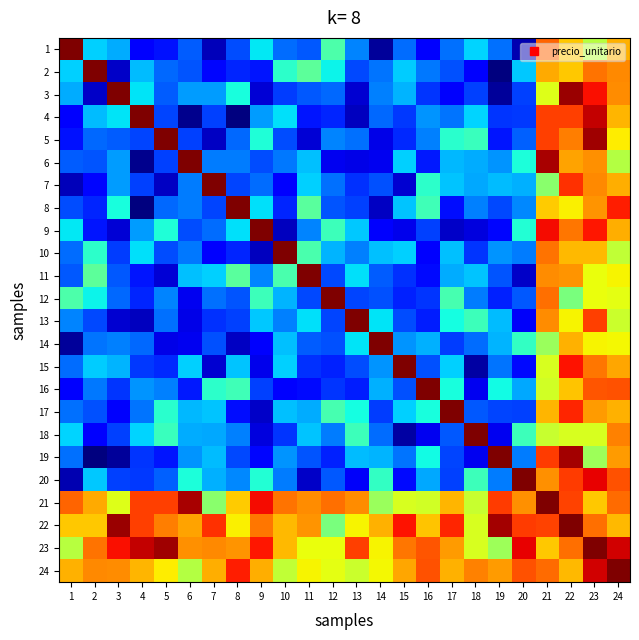

Rank the series by their maximum value, from lowest to highest.

1, 2, 3, 4, 5, 6, 7, 8, 9, 10, 11, 12, 13, 14, 15, 16, 17, 18, 19, 20, 21, 22, 23, 24